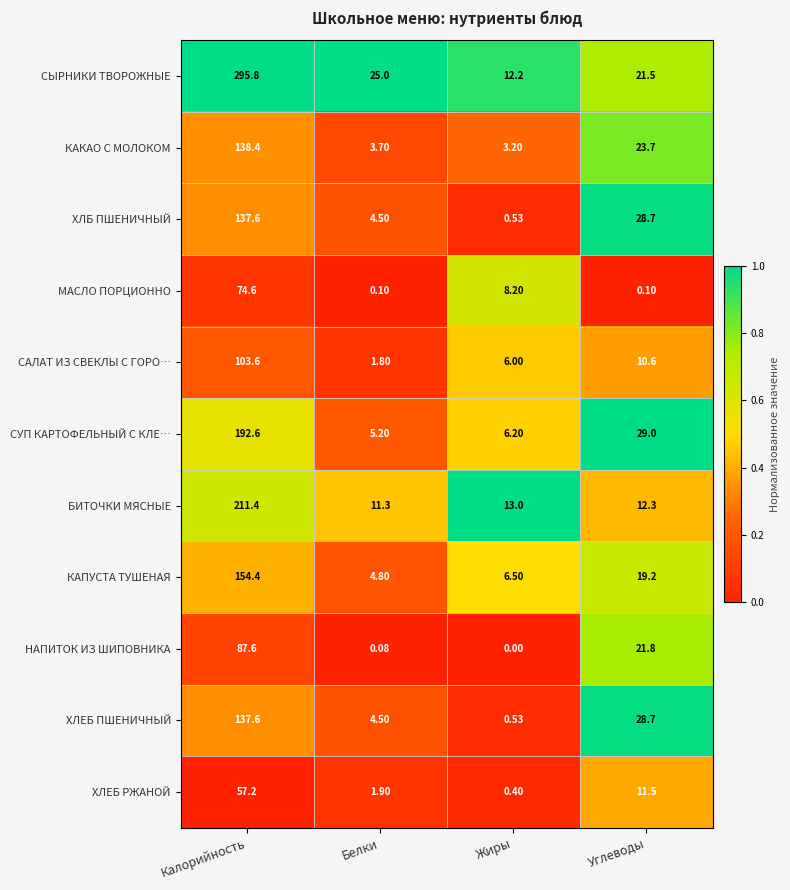

List the labels in order of НАПИТОК ИЗ ШИПОВНИКА value, largest first.

Калорийность, Углеводы, Белки, Жиры